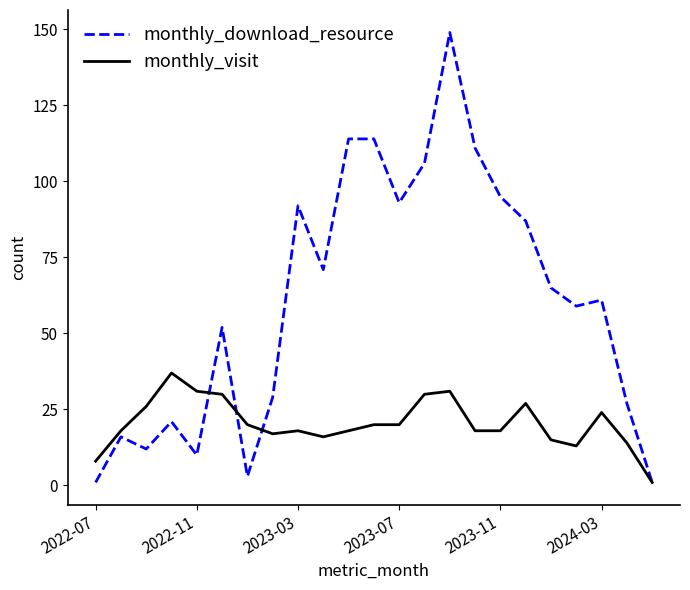

Reading right to left, what are all the values shown in this chart?

monthly_download_resource: 1	27	61	59	65	87	95	111	149	106	93	114	114	71	92	29	3	52	10	21	12	16	1
monthly_visit: 1	14	24	13	15	27	18	18	31	30	20	20	18	16	18	17	20	30	31	37	26	18	8